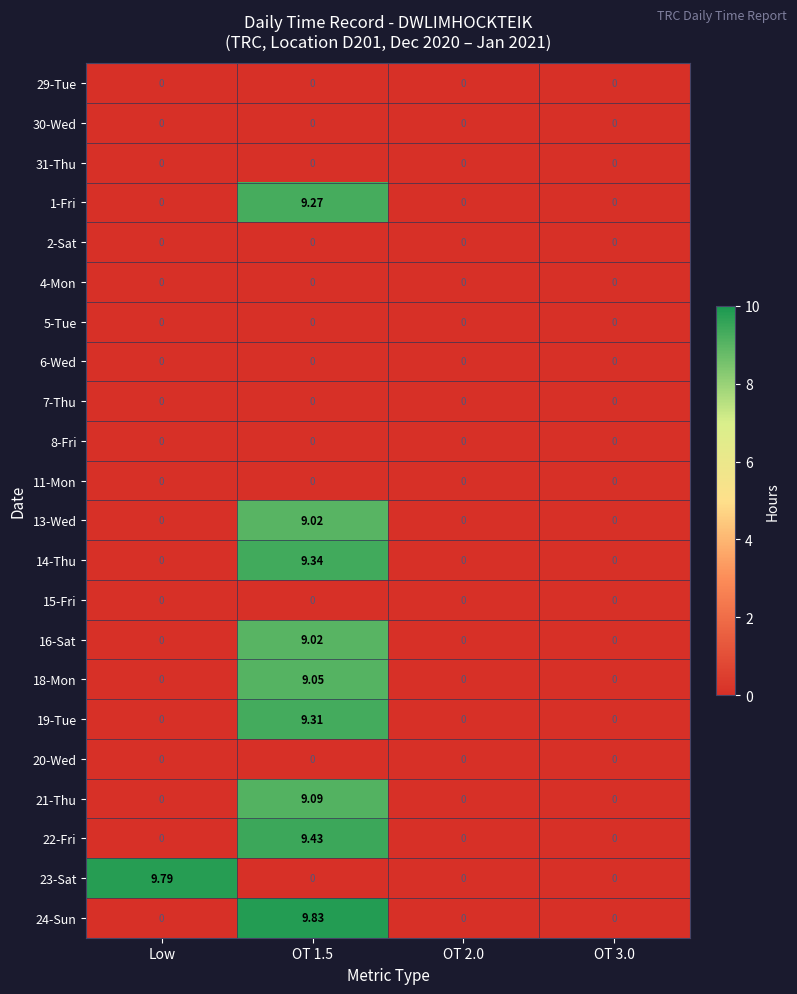

Reading left to right, what are all the values shown in this chart?

29-Tue: Low=0.0	OT 1.5=0.0	OT 2.0=0.0	OT 3.0=0.0
30-Wed: Low=0.0	OT 1.5=0.0	OT 2.0=0.0	OT 3.0=0.0
31-Thu: Low=0.0	OT 1.5=0.0	OT 2.0=0.0	OT 3.0=0.0
1-Fri: Low=0.0	OT 1.5=9.3	OT 2.0=0.0	OT 3.0=0.0
2-Sat: Low=0.0	OT 1.5=0.0	OT 2.0=0.0	OT 3.0=0.0
4-Mon: Low=0.0	OT 1.5=0.0	OT 2.0=0.0	OT 3.0=0.0
5-Tue: Low=0.0	OT 1.5=0.0	OT 2.0=0.0	OT 3.0=0.0
6-Wed: Low=0.0	OT 1.5=0.0	OT 2.0=0.0	OT 3.0=0.0
7-Thu: Low=0.0	OT 1.5=0.0	OT 2.0=0.0	OT 3.0=0.0
8-Fri: Low=0.0	OT 1.5=0.0	OT 2.0=0.0	OT 3.0=0.0
11-Mon: Low=0.0	OT 1.5=0.0	OT 2.0=0.0	OT 3.0=0.0
13-Wed: Low=0.0	OT 1.5=9.0	OT 2.0=0.0	OT 3.0=0.0
14-Thu: Low=0.0	OT 1.5=9.3	OT 2.0=0.0	OT 3.0=0.0
15-Fri: Low=0.0	OT 1.5=0.0	OT 2.0=0.0	OT 3.0=0.0
16-Sat: Low=0.0	OT 1.5=9.0	OT 2.0=0.0	OT 3.0=0.0
18-Mon: Low=0.0	OT 1.5=9.1	OT 2.0=0.0	OT 3.0=0.0
19-Tue: Low=0.0	OT 1.5=9.3	OT 2.0=0.0	OT 3.0=0.0
20-Wed: Low=0.0	OT 1.5=0.0	OT 2.0=0.0	OT 3.0=0.0
21-Thu: Low=0.0	OT 1.5=9.1	OT 2.0=0.0	OT 3.0=0.0
22-Fri: Low=0.0	OT 1.5=9.4	OT 2.0=0.0	OT 3.0=0.0
23-Sat: Low=9.8	OT 1.5=0.0	OT 2.0=0.0	OT 3.0=0.0
24-Sun: Low=0.0	OT 1.5=9.8	OT 2.0=0.0	OT 3.0=0.0